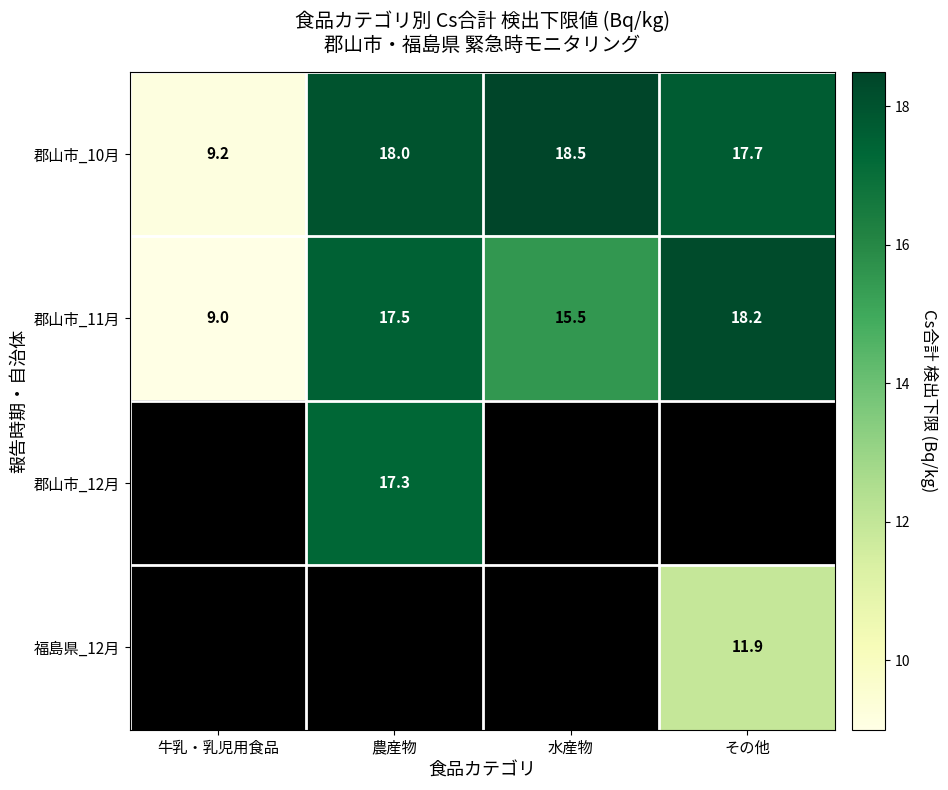

Is it true that 郡山市_11月 equals 15.5 at 水産物?

True